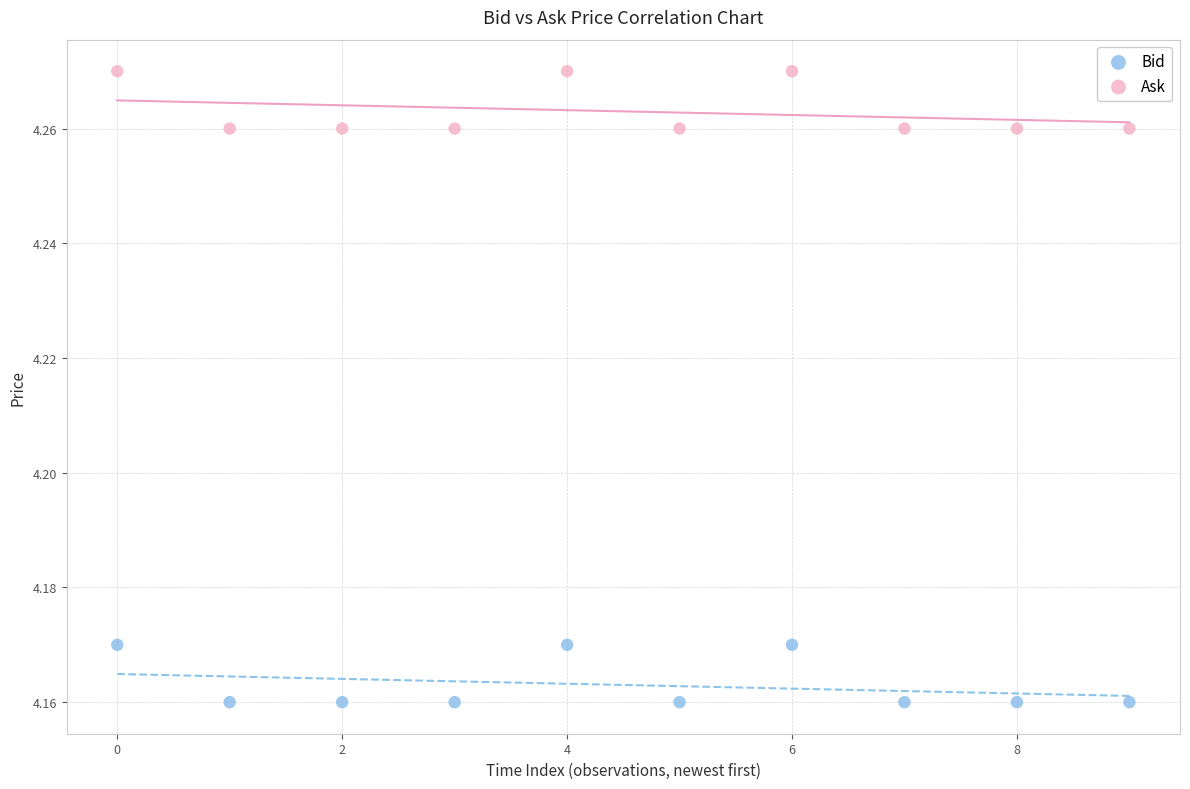

Which series reaches the maximum Y coordinate?

Ask